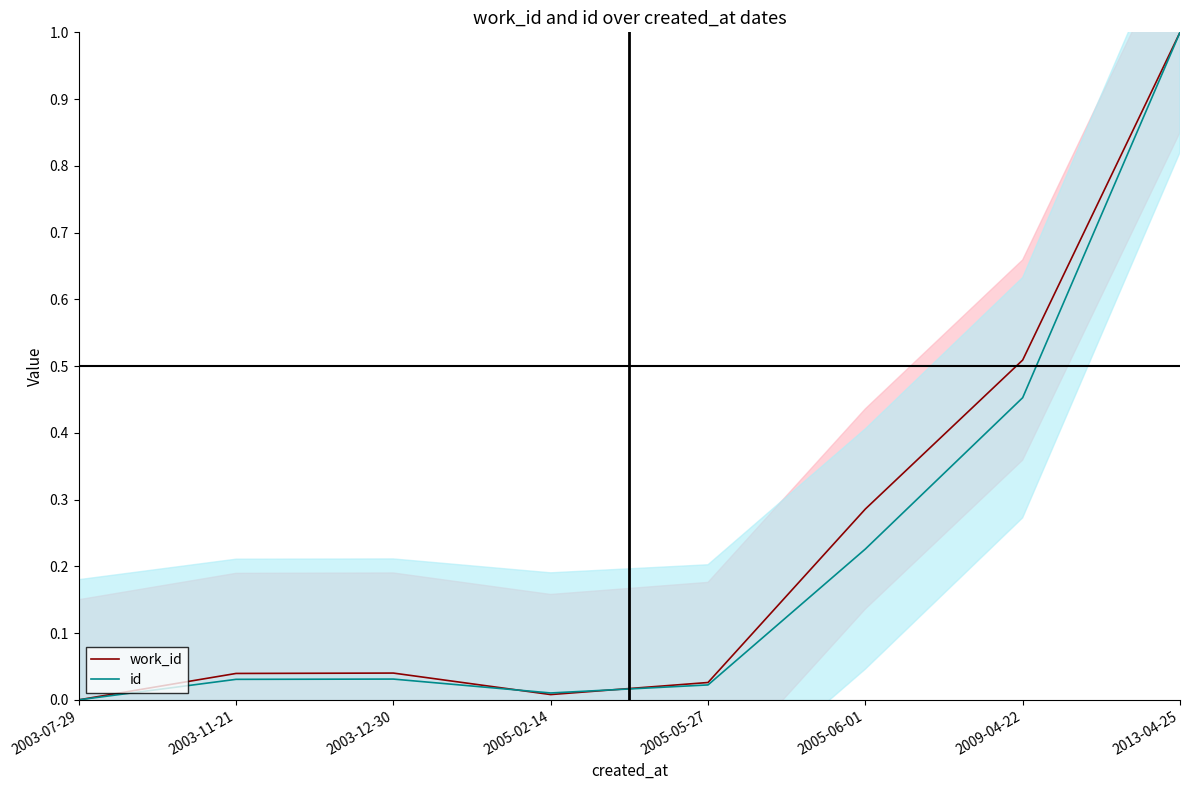

What is the difference between the maximum and minimum values in the work_id series?

1.0